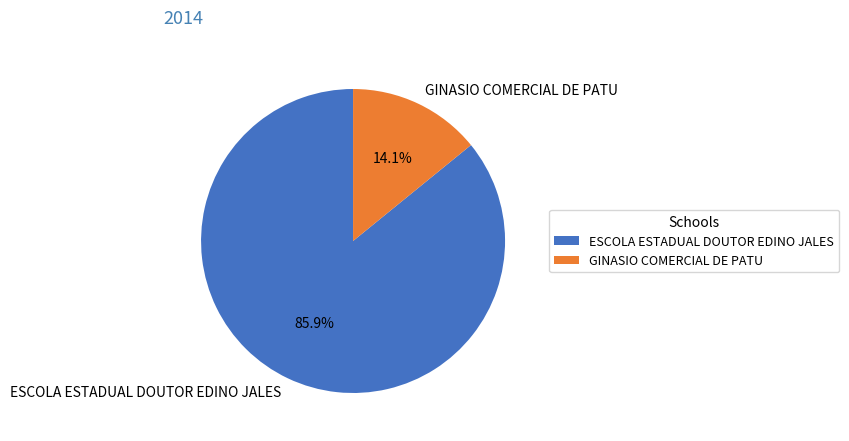

How many segments does this pie chart have?

2